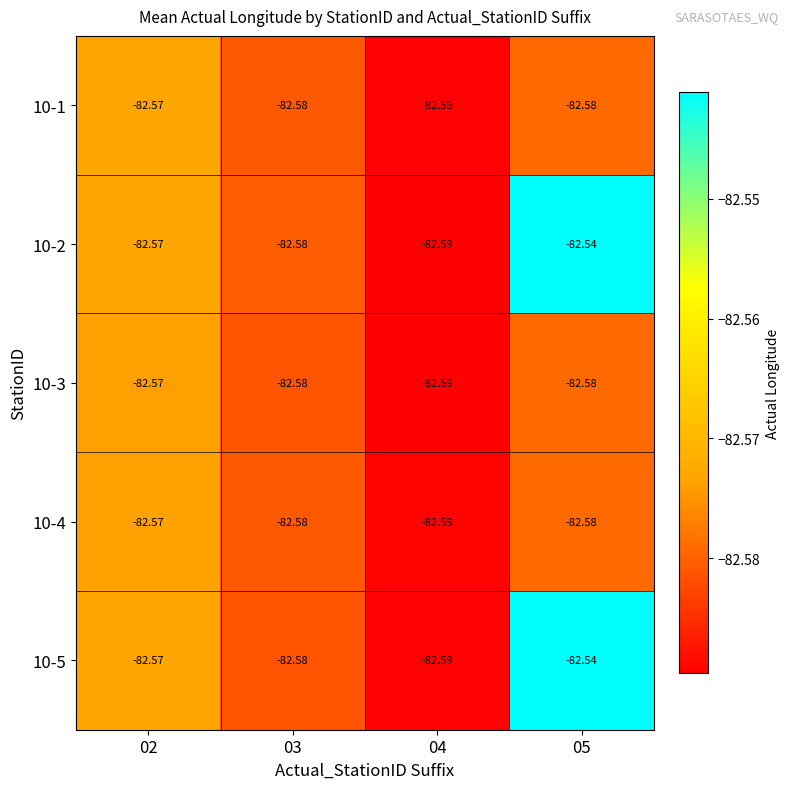

How many categories are shown in the chart?

4